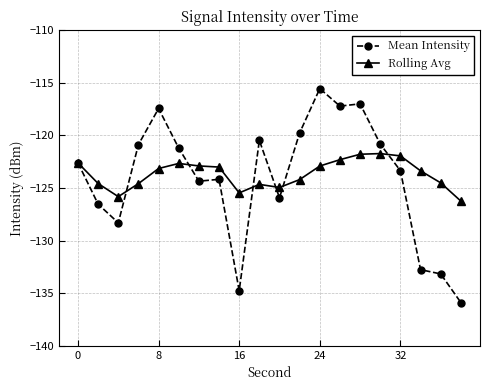

Which series has the widest spread of values?

Mean Intensity